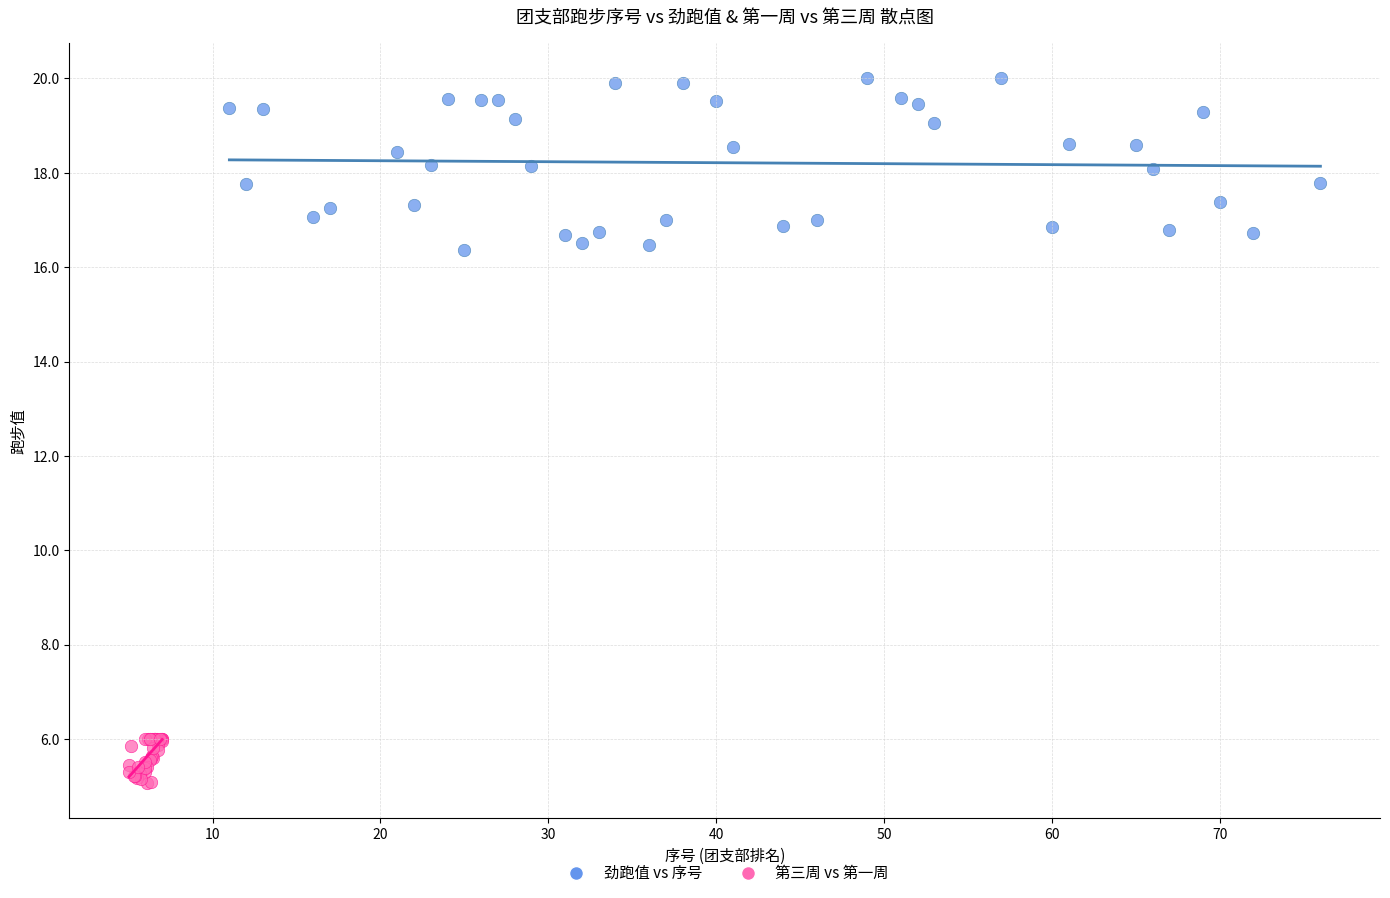

Which series contains the lowest Y value?

第三周 vs 第一周